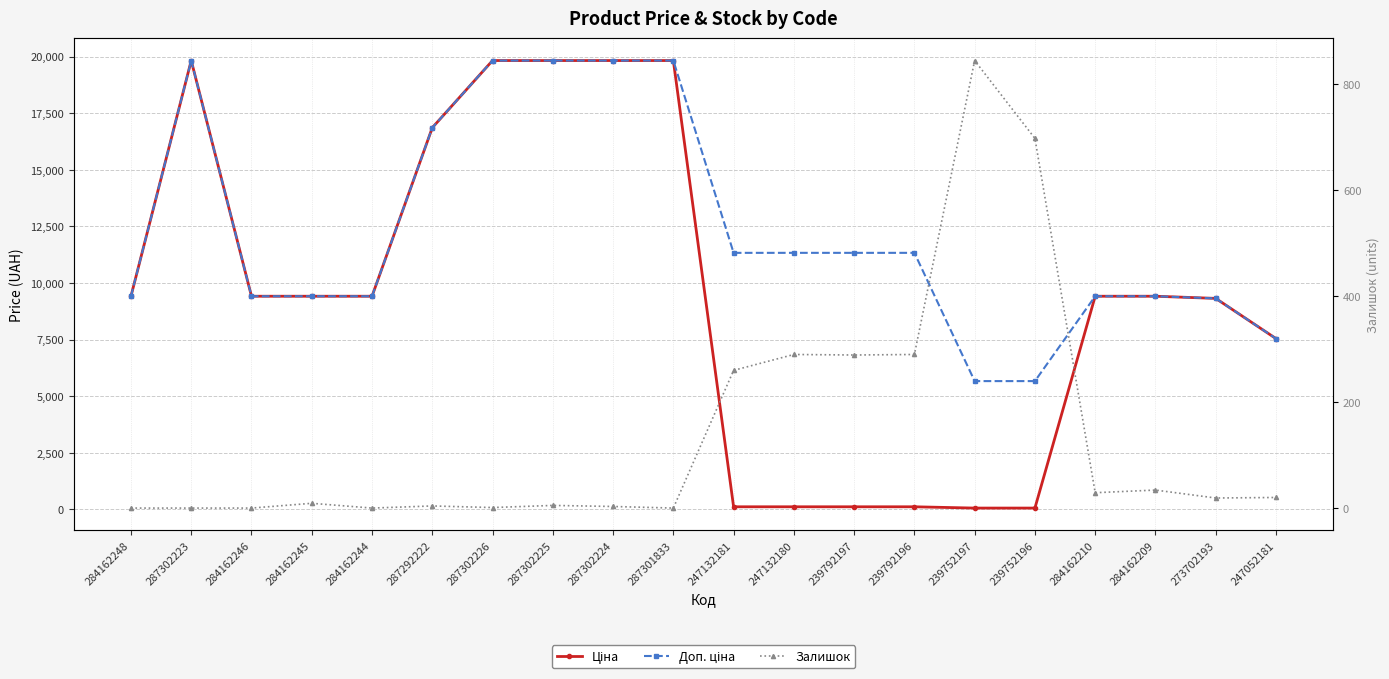

Reading right to left, transcribe all the data shown in this chart.

Ціна: 7545.9	9321.4	9416.9	9416.9	56.7	56.7	113.3	113.3	113.3	113.3	19831.1	19831.1	19831.1	19831.1	16863.2	9416.9	9416.9	9416.9	19831.1	9416.9
Доп. ціна: 7545.9	9321.4	9416.9	9416.9	5667.0	5667.0	11334.0	11334.0	11334.0	11334.0	19831.1	19831.1	19831.1	19831.1	16863.2	9416.9	9416.9	9416.9	19831.1	9416.9
Залишок: 20.0	19.0	34.0	29.0	698.0	845.0	290.0	289.0	290.0	260.0	0.0	3.0	5.0	1.0	4.0	0.0	9.0	0.0	0.0	0.0